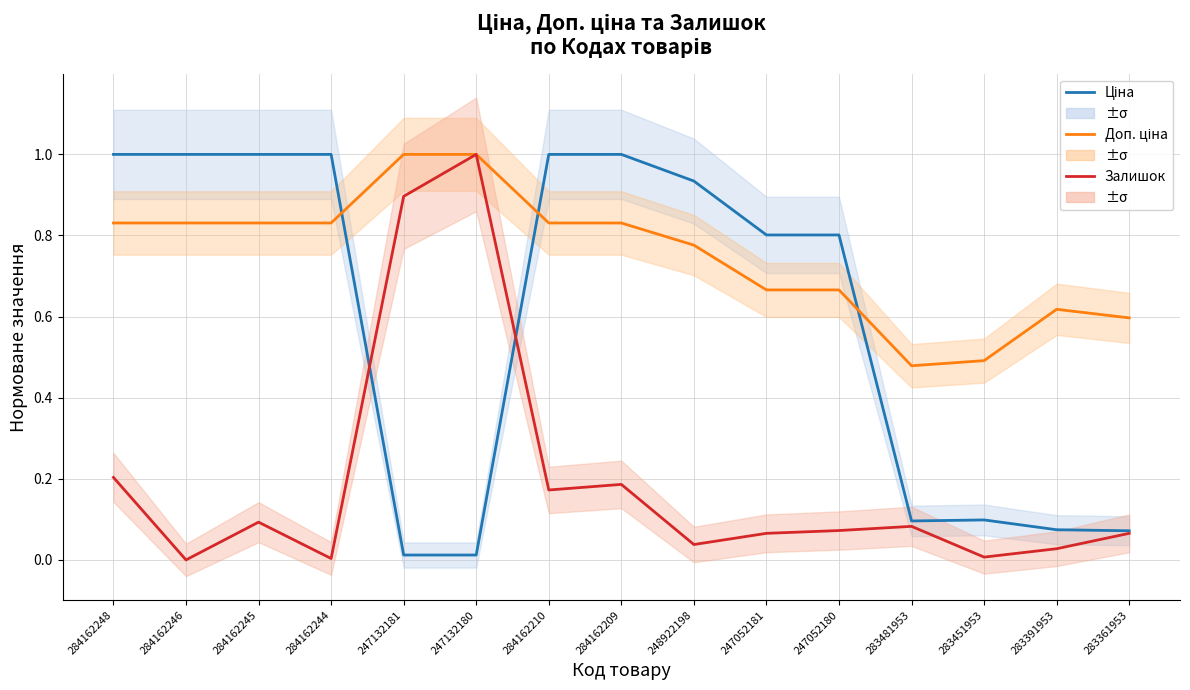

Where is Доп. ціна (норм.) nearest to the value 0?

283481953